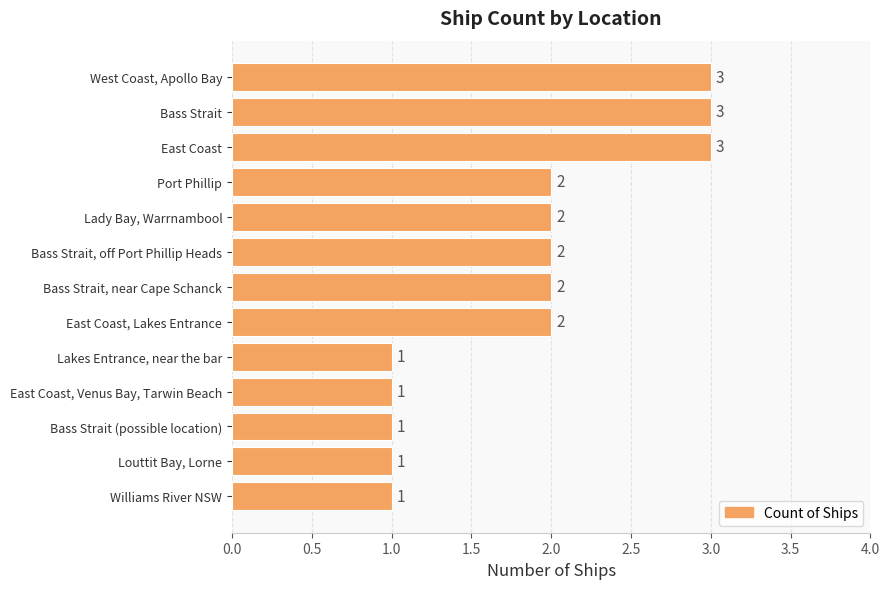

What is the maximum value shown in the chart?

3